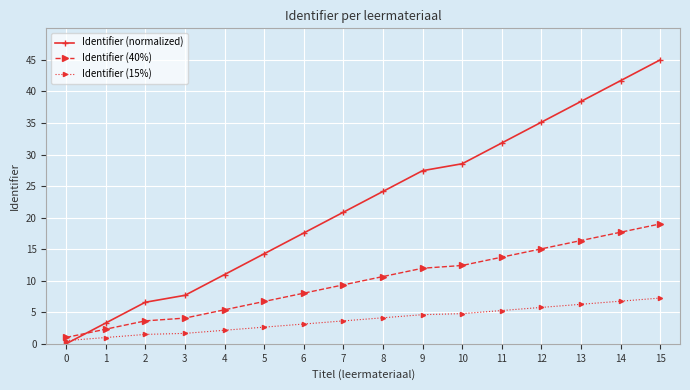

How many values in the Identifier (15%) series exceed 4?

8